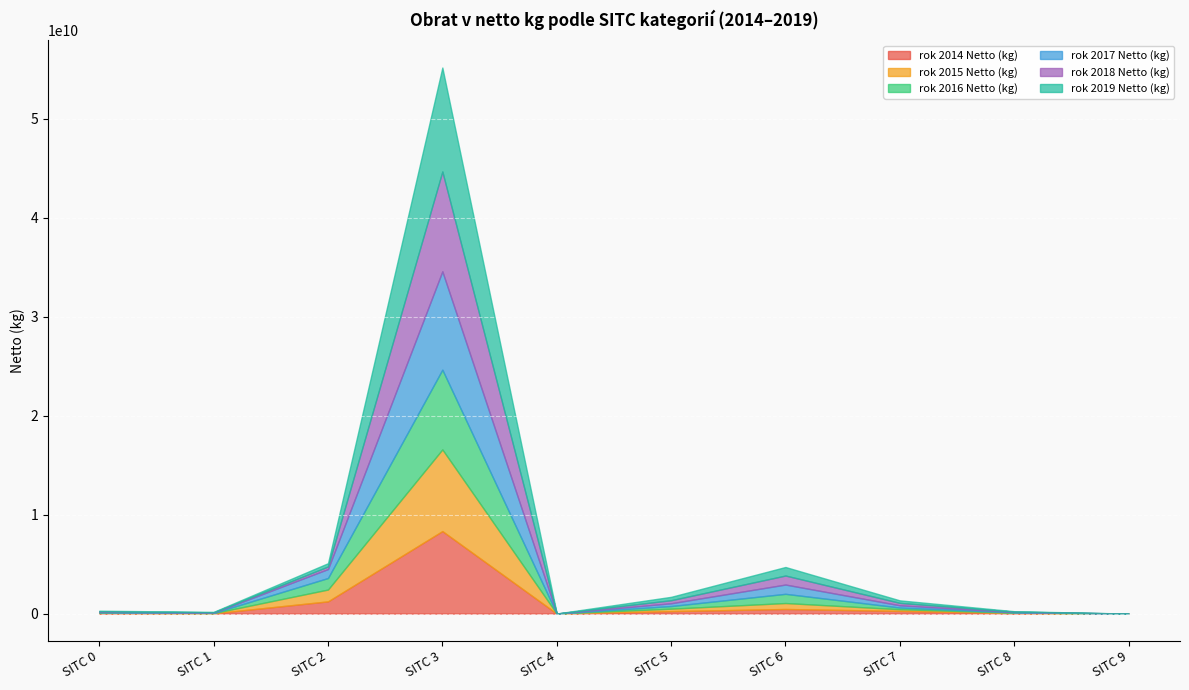

At which category is the sum across all series the highest?

SITC 3